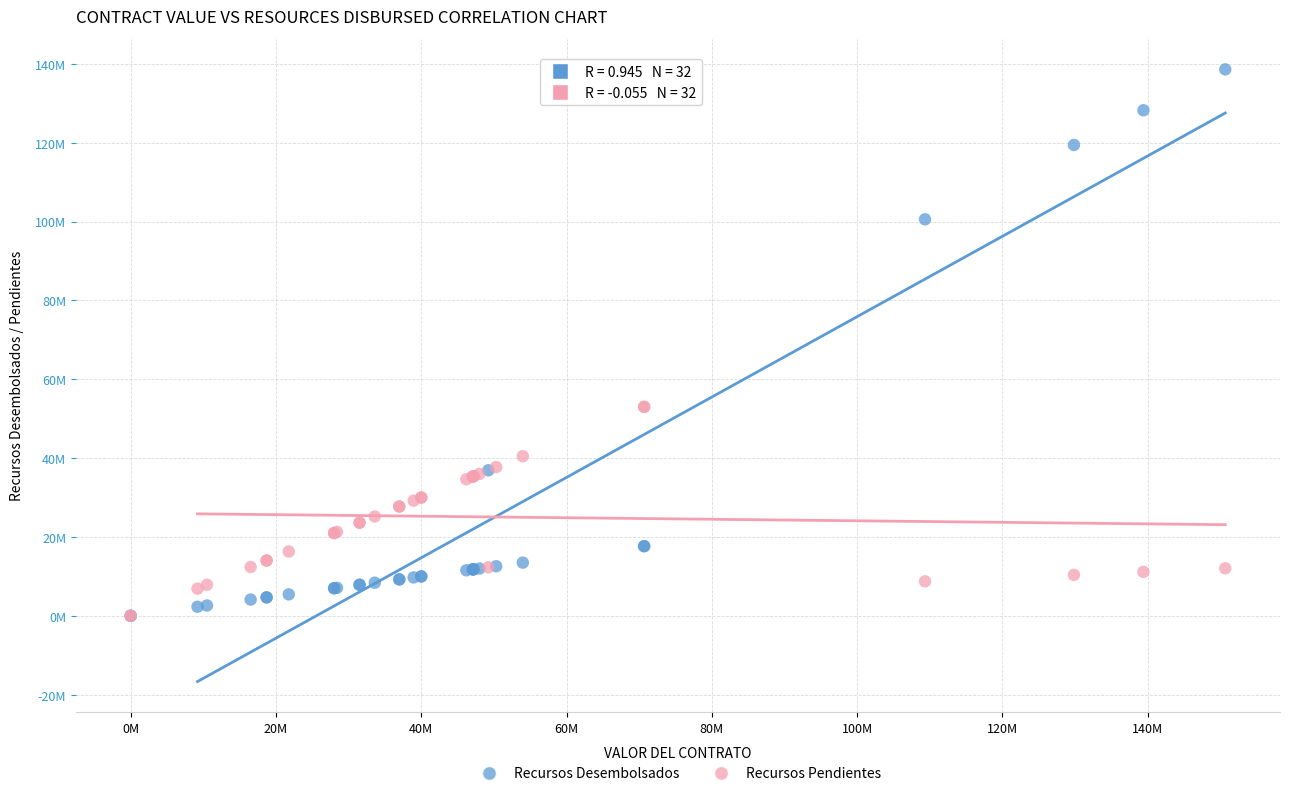

Which series contains the highest Y value?

Recursos Desembolsados